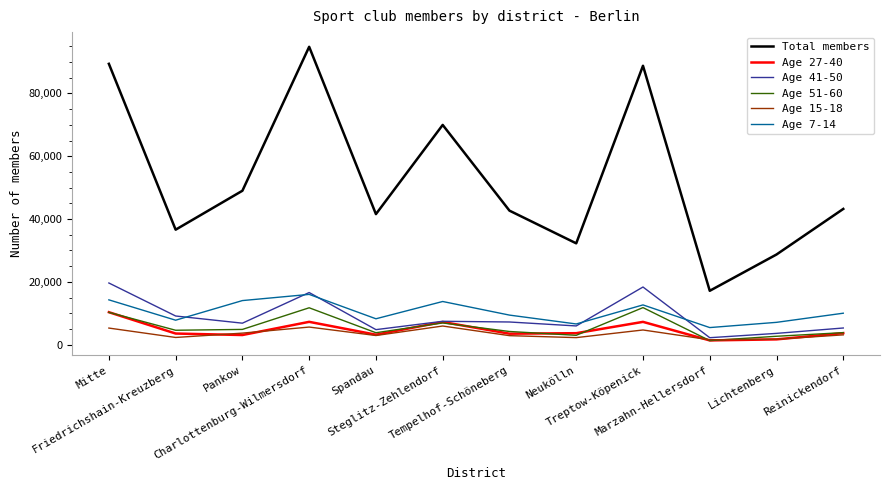

True or false: Age 7-14 and Age 27-40 intersect in this chart.

False